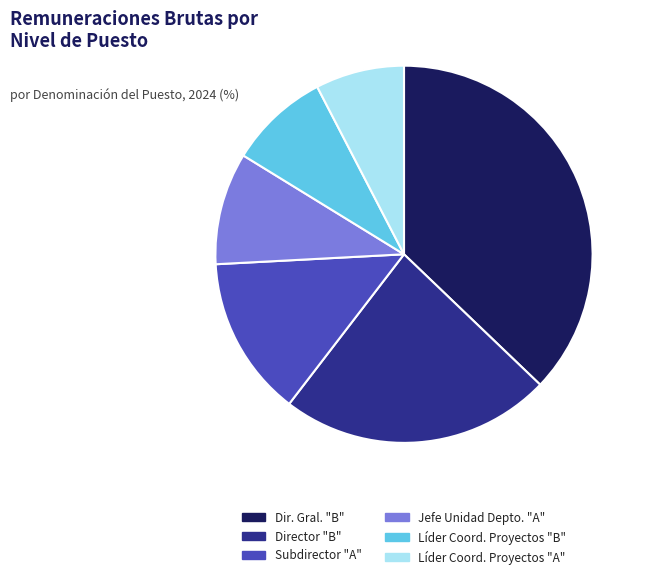

Does any single category account for the majority?

No